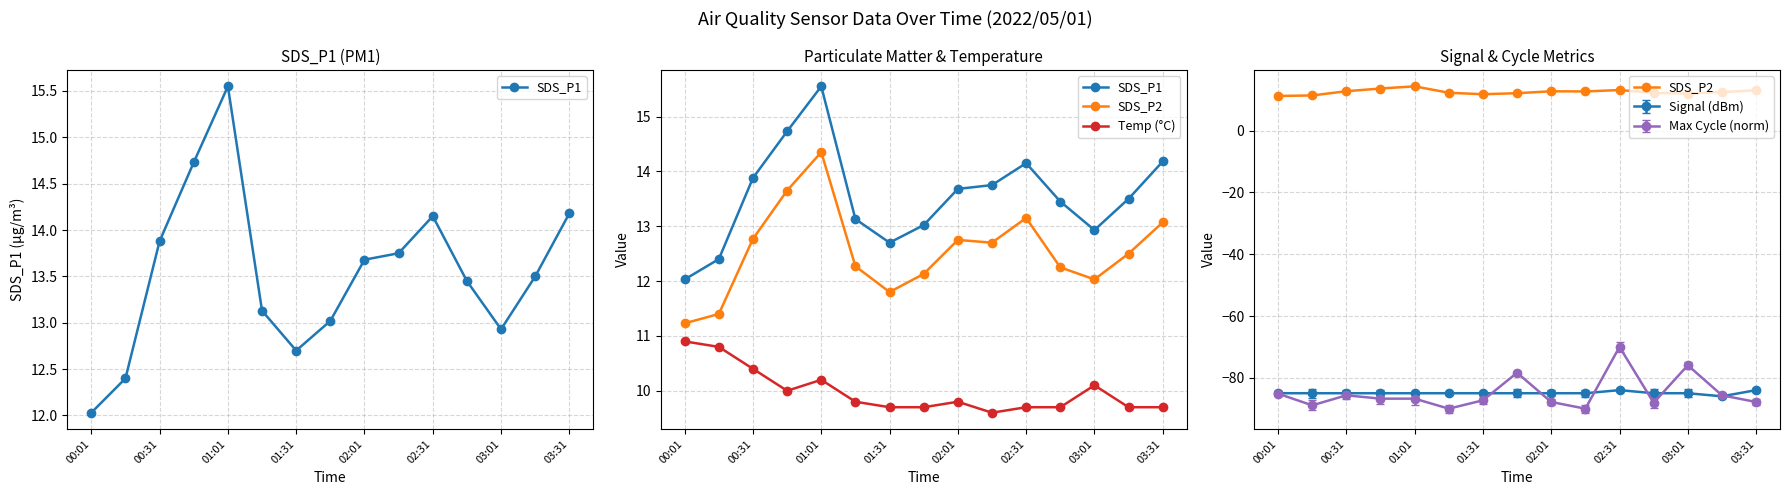

True or false: SDS_P1 has more than 1 interior local peaks.

True